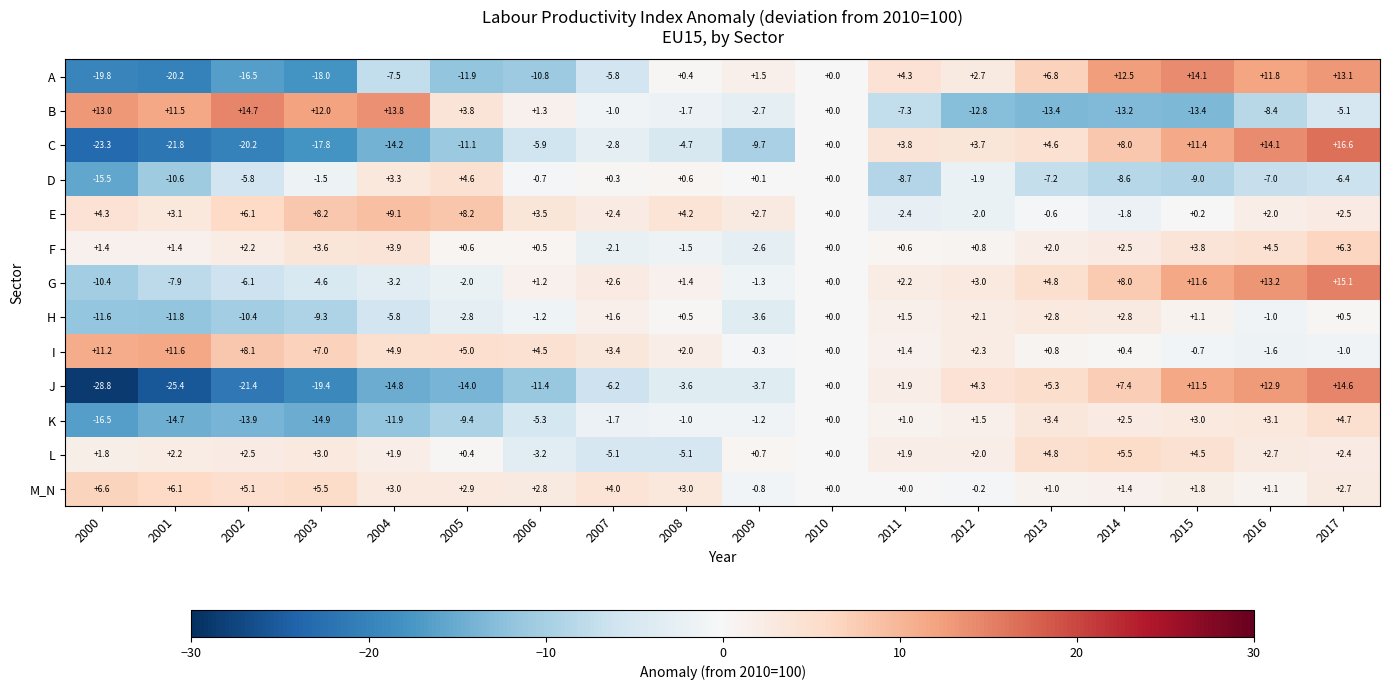

Rank the series at 2015 from highest to lowest value.

A, G, J, C, L, F, K, M_N, H, E, I, D, B